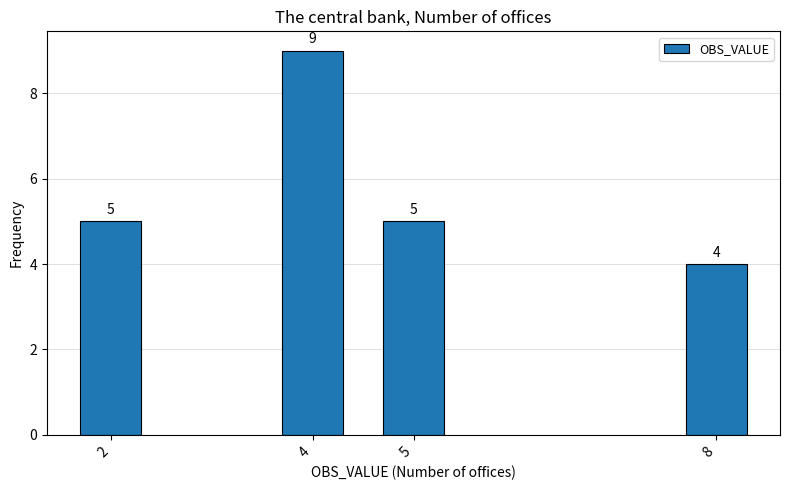

Reading left to right, what are all the values shown in this chart?

5	9	5	4